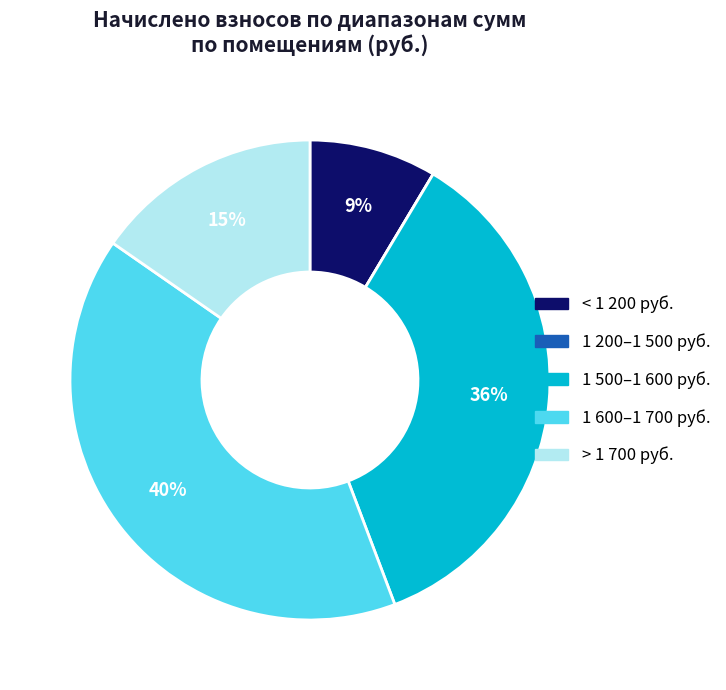

Is there any slice that represents more than half of the pie?

No